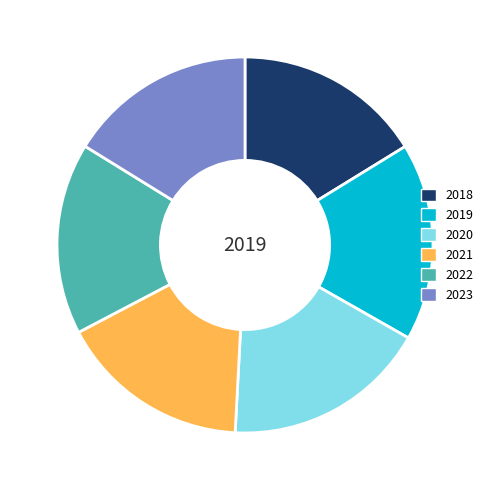

What is the largest slice in the pie chart?

2020